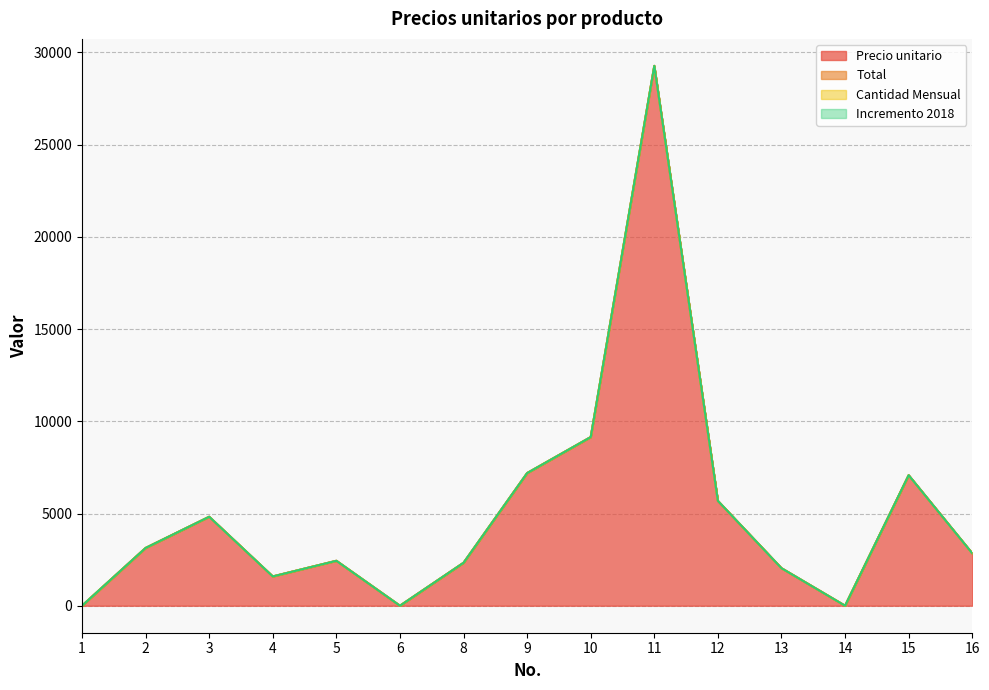

What is the difference between the maximum and second lowest values in the Precio unitario series?

29270.3